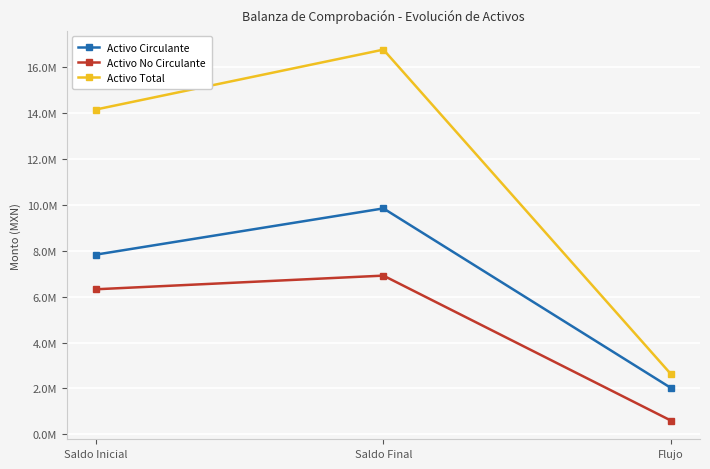

Reading left to right, what are all the values shown in this chart?

Activo Circulante: Saldo Inicial=7828379.8	Saldo Final=9844089.2	Flujo=2015709.4
Activo No Circulante: Saldo Inicial=6320619.5	Saldo Final=6916268.9	Flujo=595649.4
Activo Total: Saldo Inicial=14148999.3	Saldo Final=16760358.1	Flujo=2611358.7